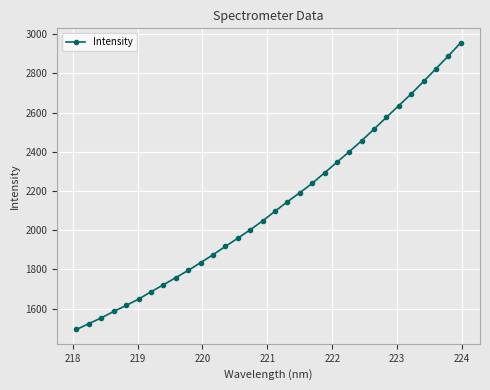

How many lines are shown in the chart?

1